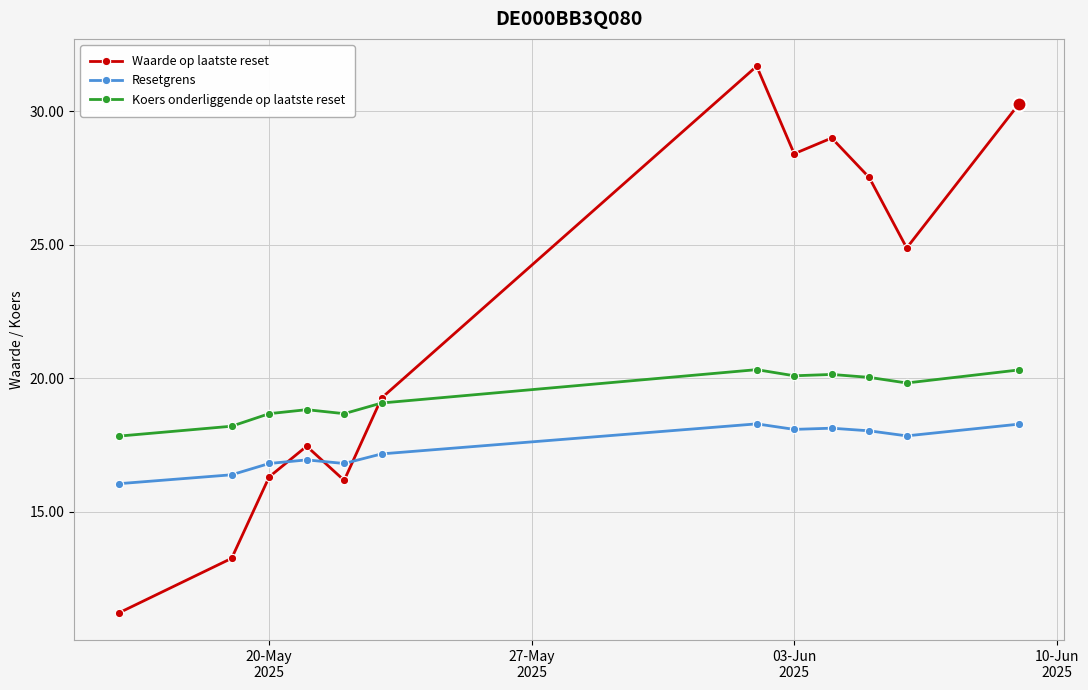

How many interior local peaks does the Waarde op laatste reset series have?

3